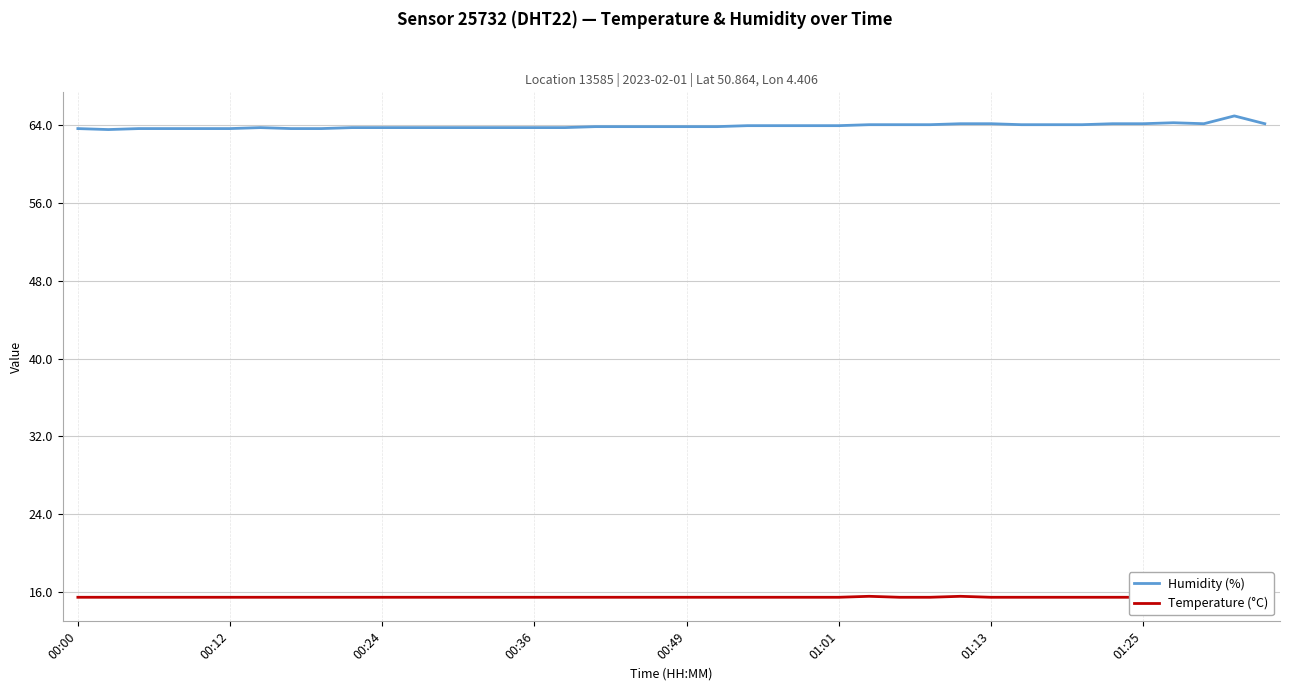

Which category has the highest value across all series?

38